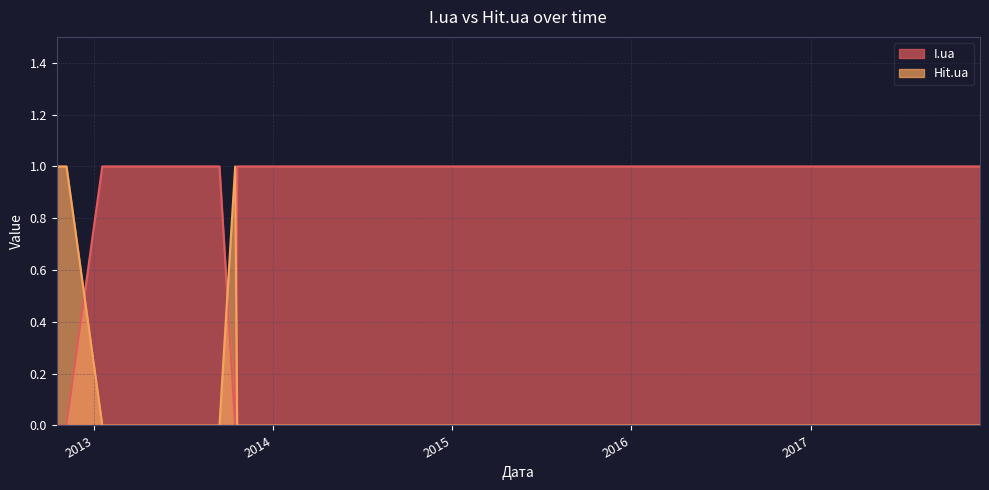

How many intersections are there between Hit.ua and I.ua?

3